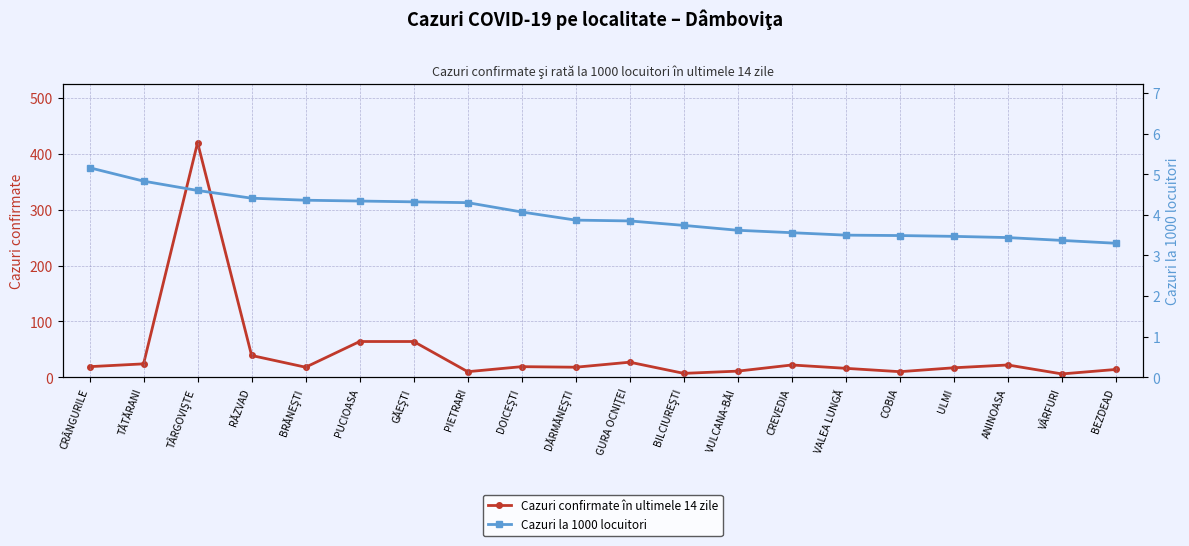

Does the chart display data point markers on the line(s)?

Yes